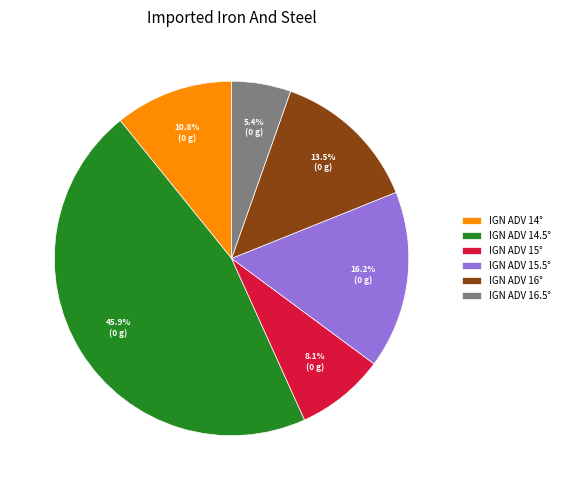

What is the total percentage of IGN ADV 16° and IGN ADV 15°?

21.6%